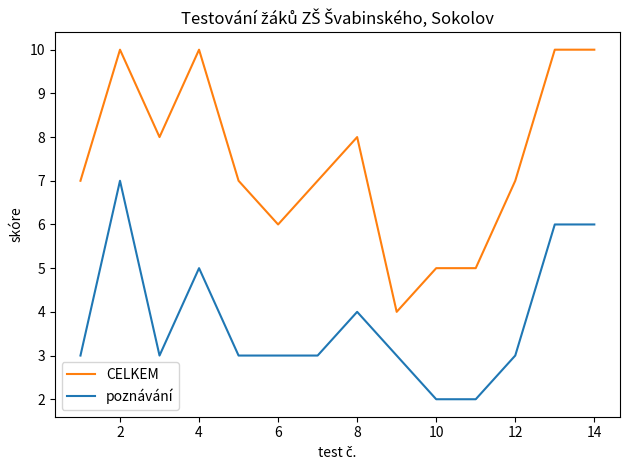

List the series in order of their peak value, highest first.

CELKEM, poznávání